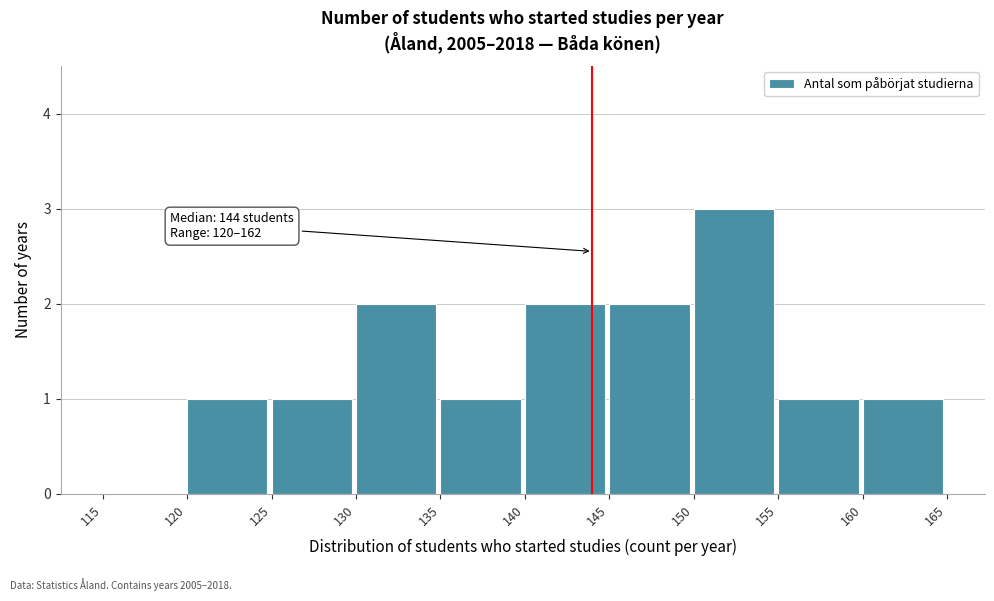

Which range on the x-axis has the tallest bar?

150 to 155